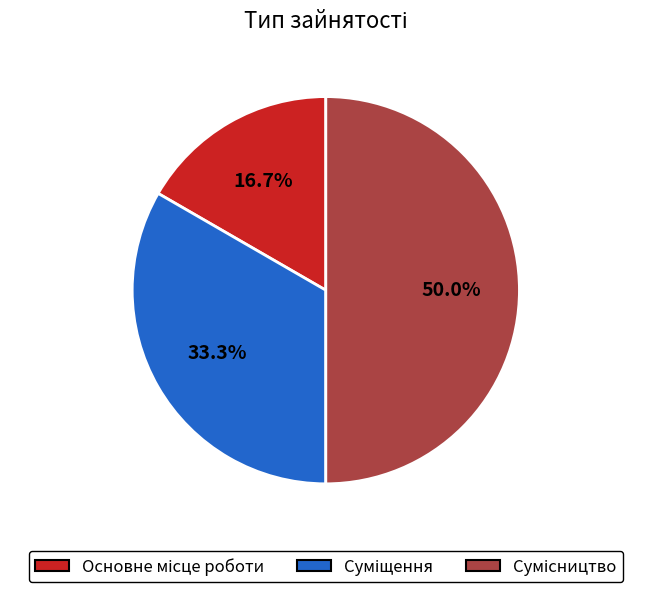

Is it true that Сумісництво is 50% of the pie?

True